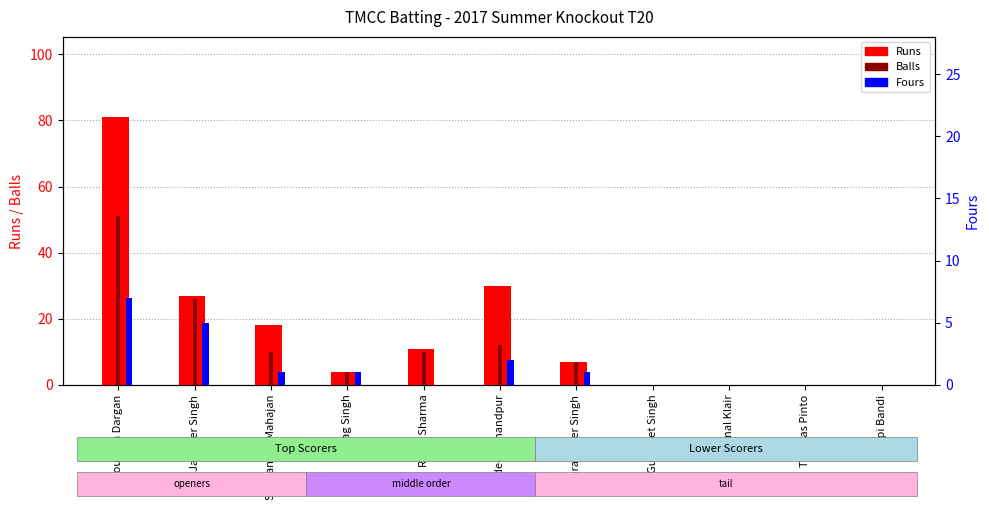

What is the label of the 2nd bar from the right?

Thomas Pinto